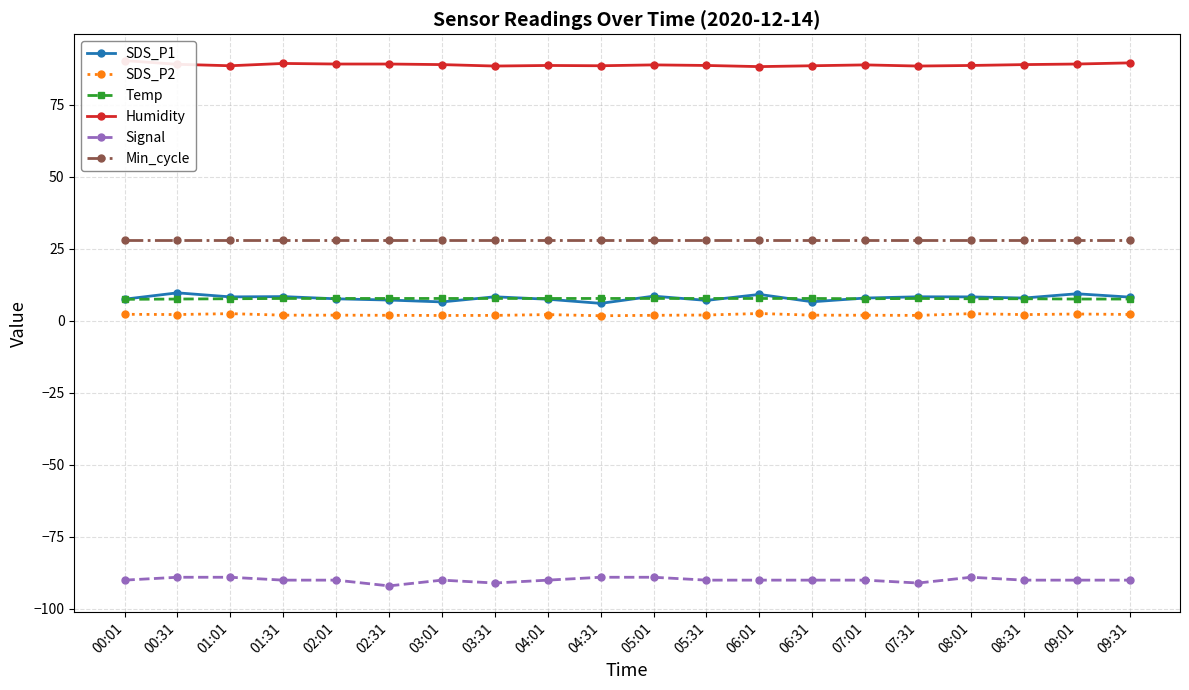

What is the sum of the Min_cycle values at 00:01 and 04:01?

56.0